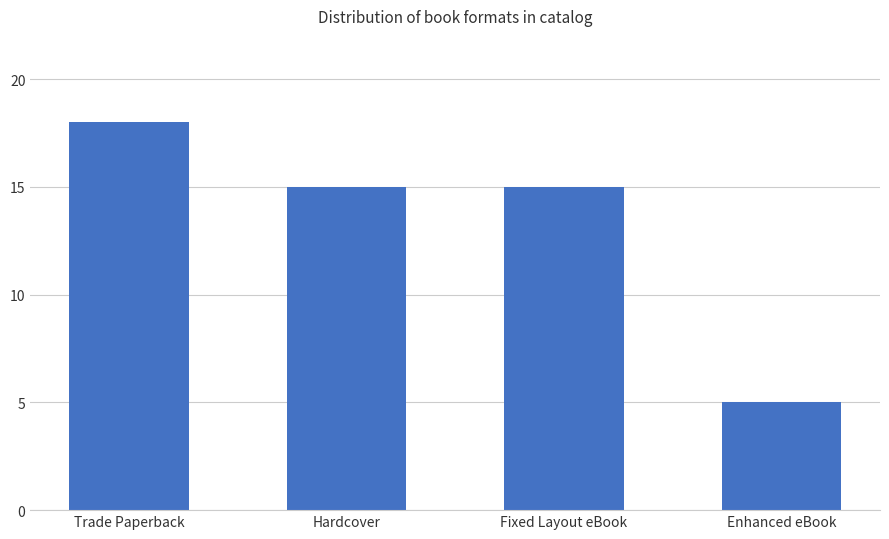

Does the chart contain stacked bars?

No